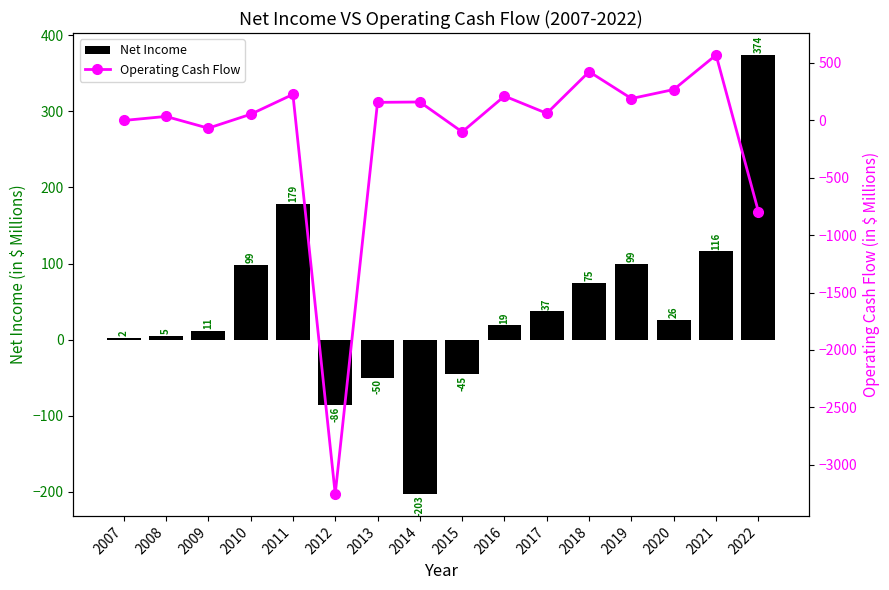

What is the minimum value for Net Income?

-202.8